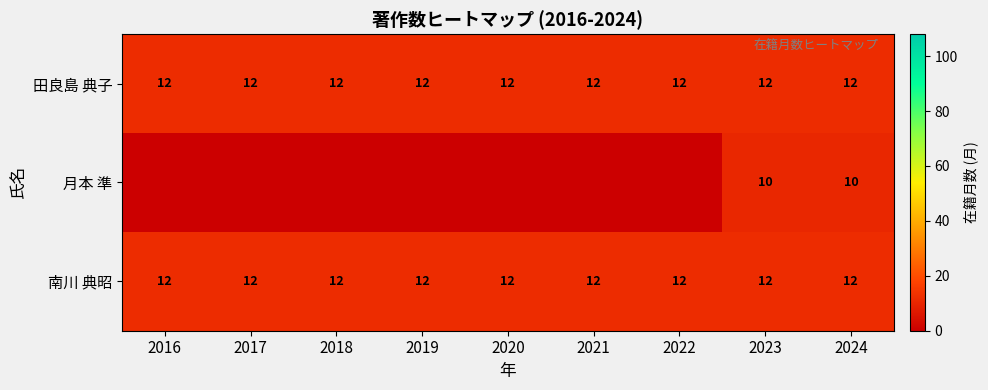

Which has a higher value, 2021 or 2022?

2021